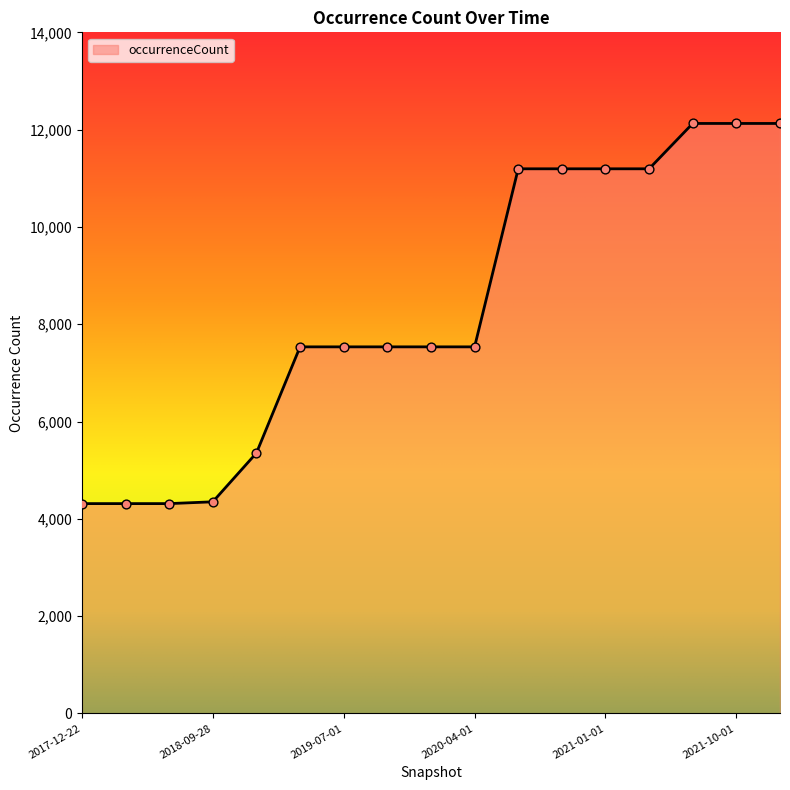

What is the smallest value displayed?

4313